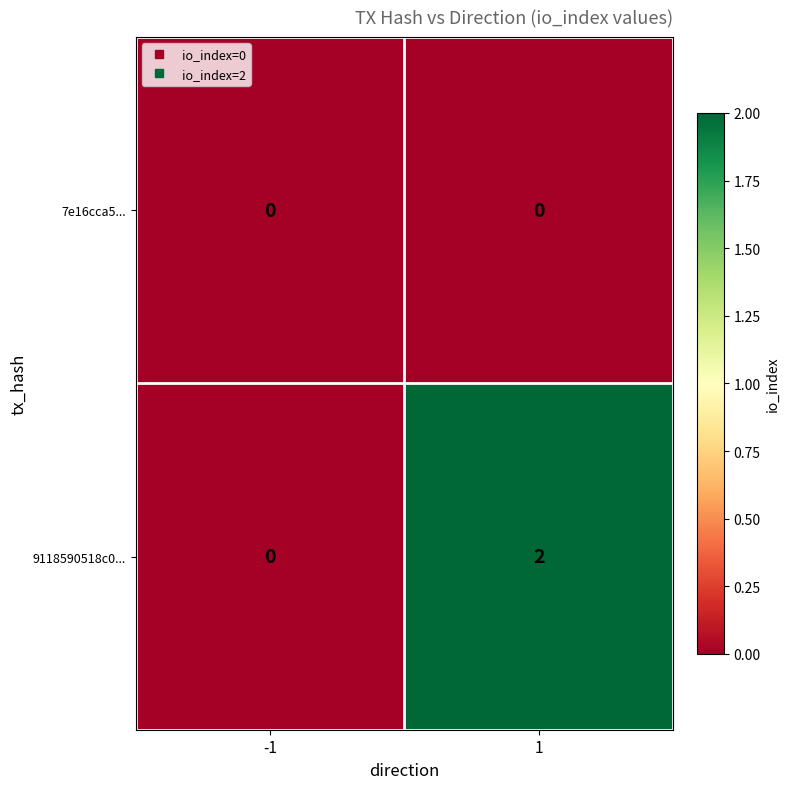

Rank the series at 1 from lowest to highest value.

7e16cca5..., 9118590518c0...